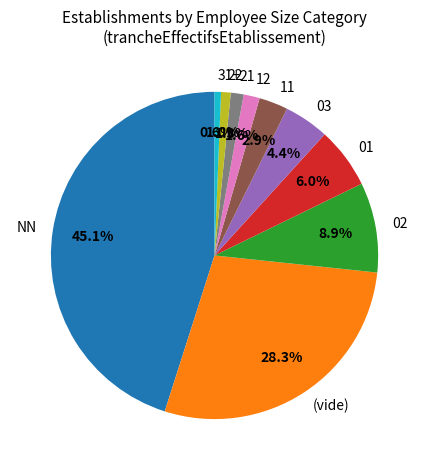

What is the largest slice in the pie chart?

NN